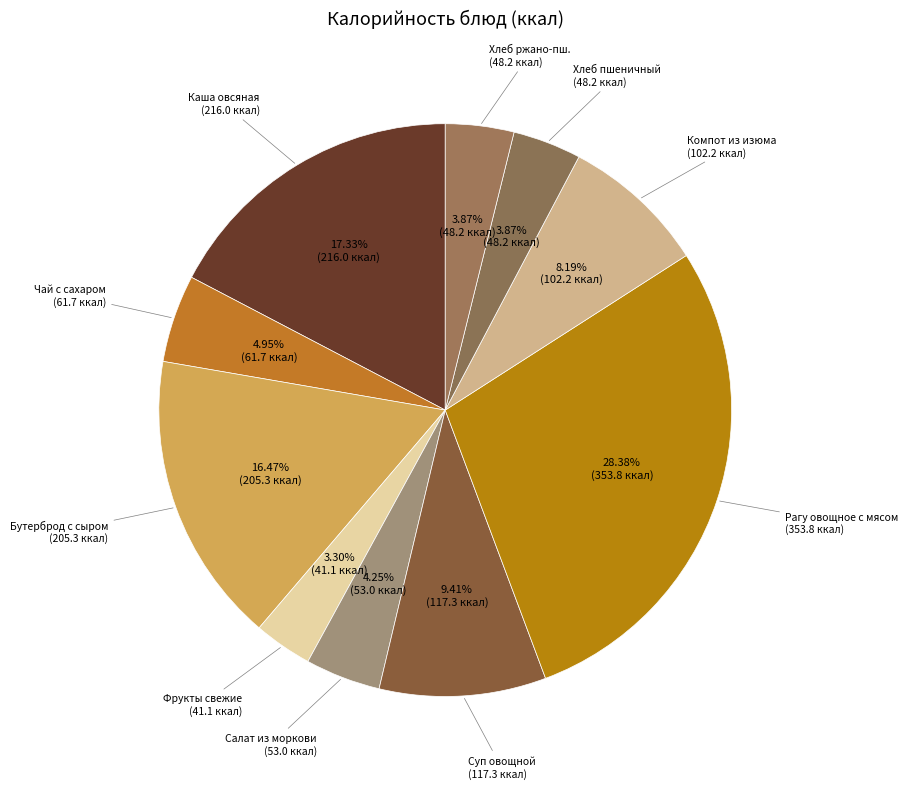

Count the number of slices in the pie.

10